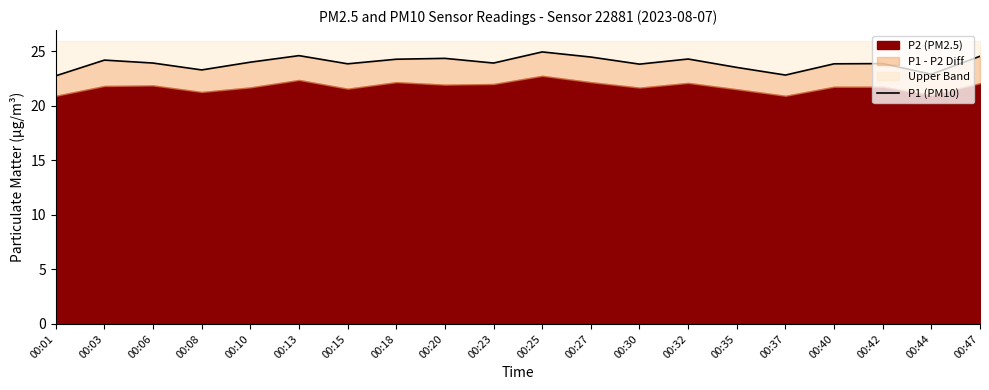

Reading left to right, what are all the values shown in this chart?

22.7	24.2	23.9	23.3	24.0	24.6	23.8	24.2	24.3	23.9	24.9	24.4	23.8	24.3	23.5	22.8	23.8	23.9	22.9	24.5